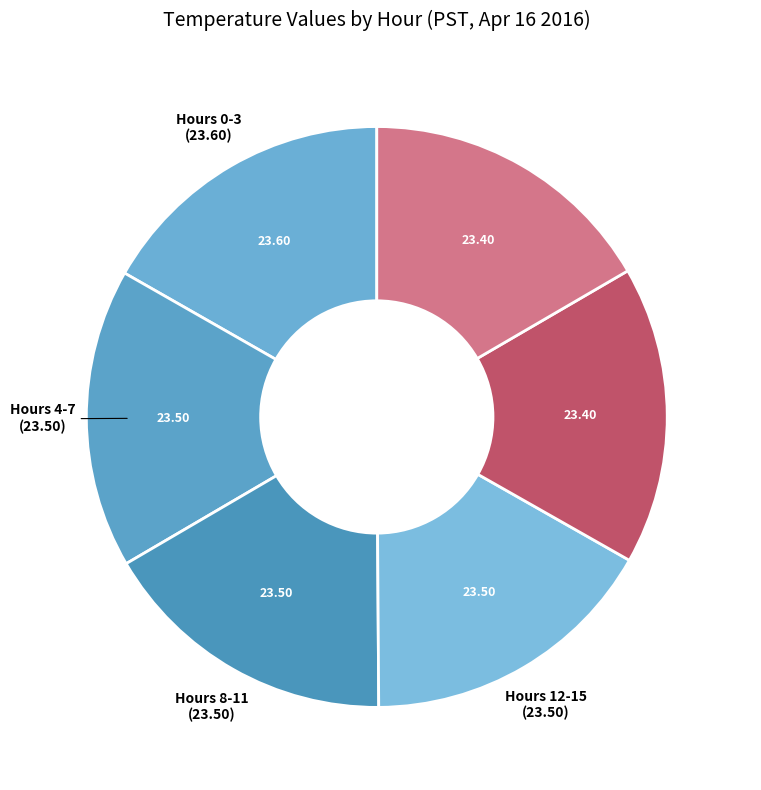

How many segments does this pie chart have?

6